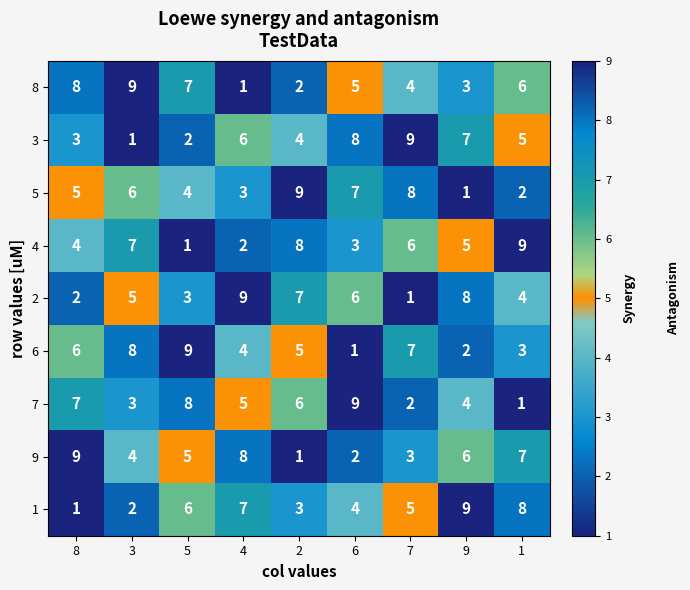

What is the difference between the second highest and second lowest values in the 1 series?

6